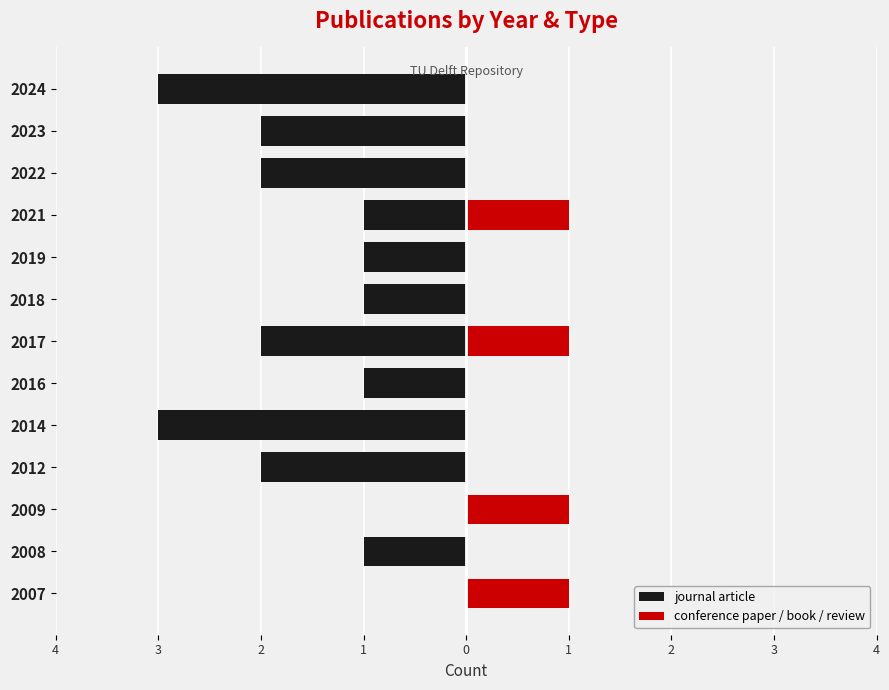

How many data points in journal article are less than -1?

6